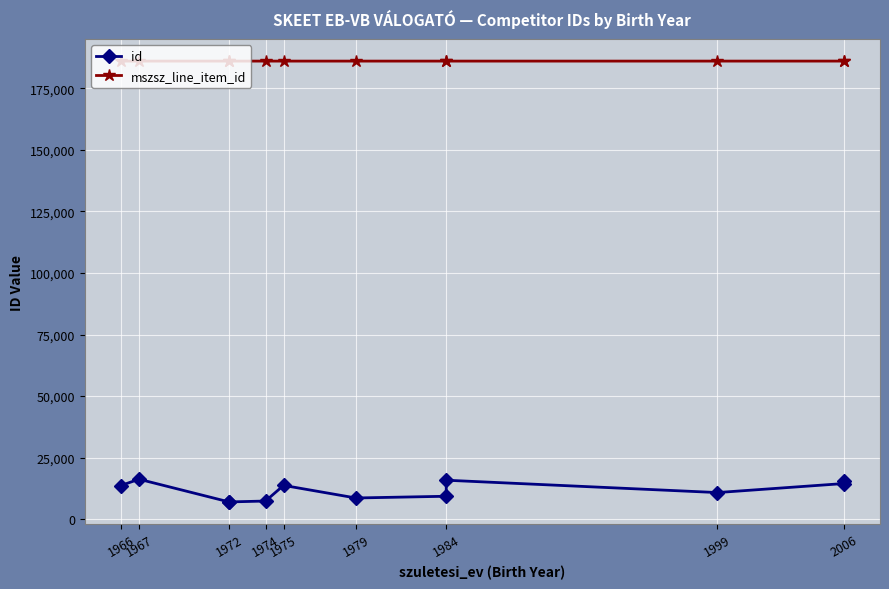

At which category is the sum across all series the highest?

1967